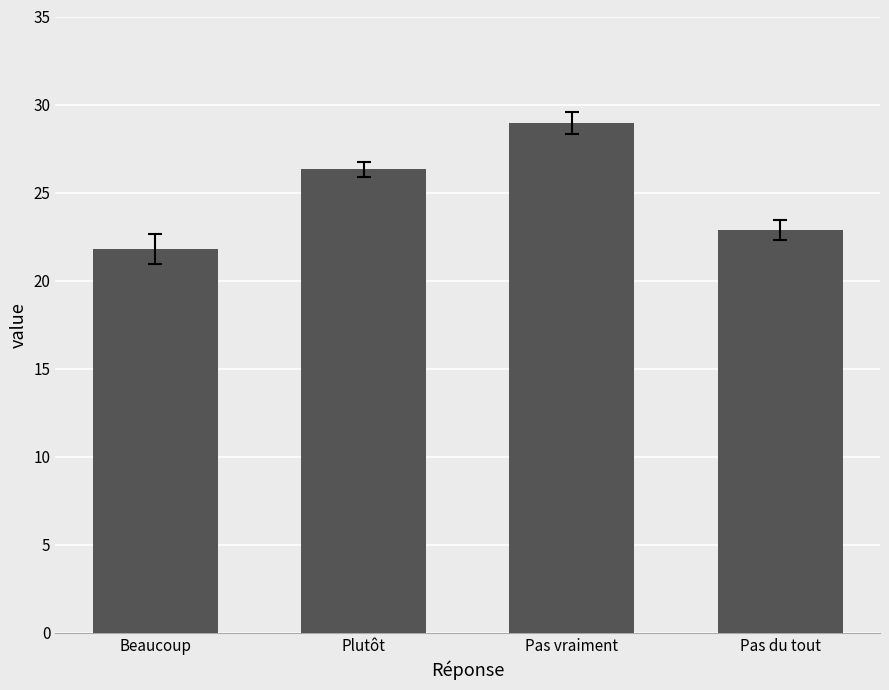

How many bars are there in total?

4